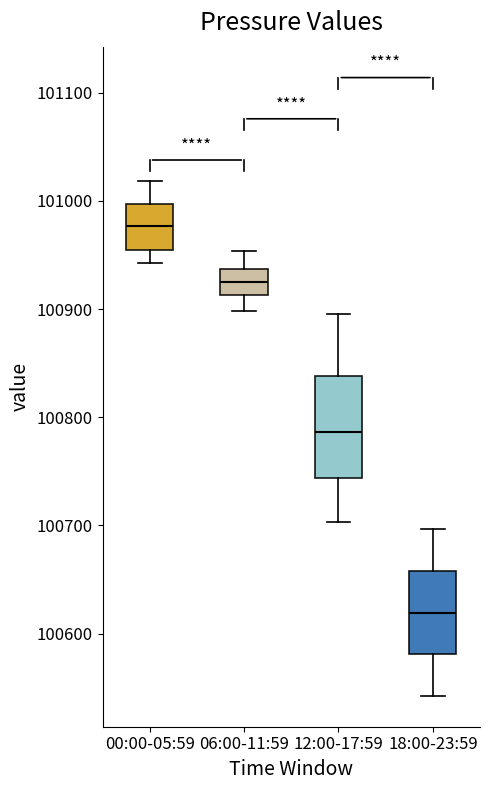

Reading left to right, transcribe this box plot: for each box, give where its median line is, the range the box spans, and where its two whiskers end, as read against the y-axis. The values are not printed on the chart, so give them approximately, as read against the axis.

00:00-05:59: median 100980, box 100960 to 101000, whiskers 100940 to 101020
06:00-11:59: median 100930, box 100910 to 100940, whiskers 100900 to 100950
12:00-17:59: median 100790, box 100740 to 100840, whiskers 100700 to 100900
18:00-23:59: median 100620, box 100580 to 100660, whiskers 100540 to 100700